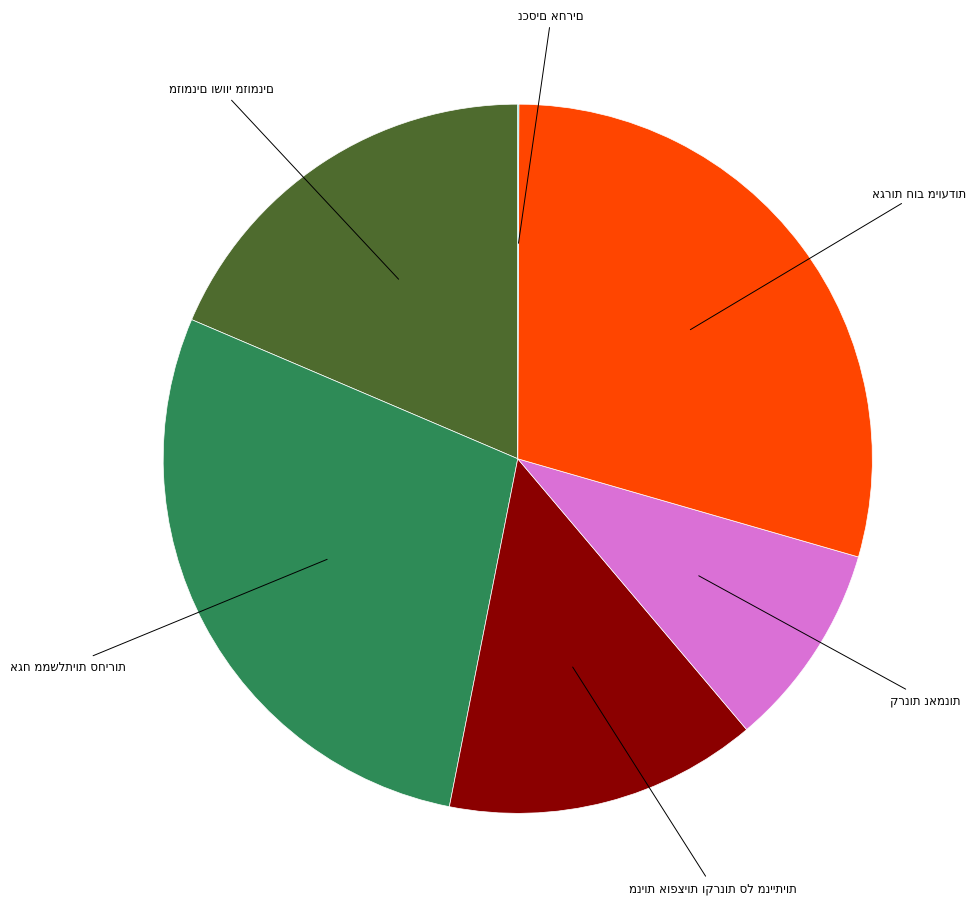

Is there any slice that represents more than half of the pie?

No